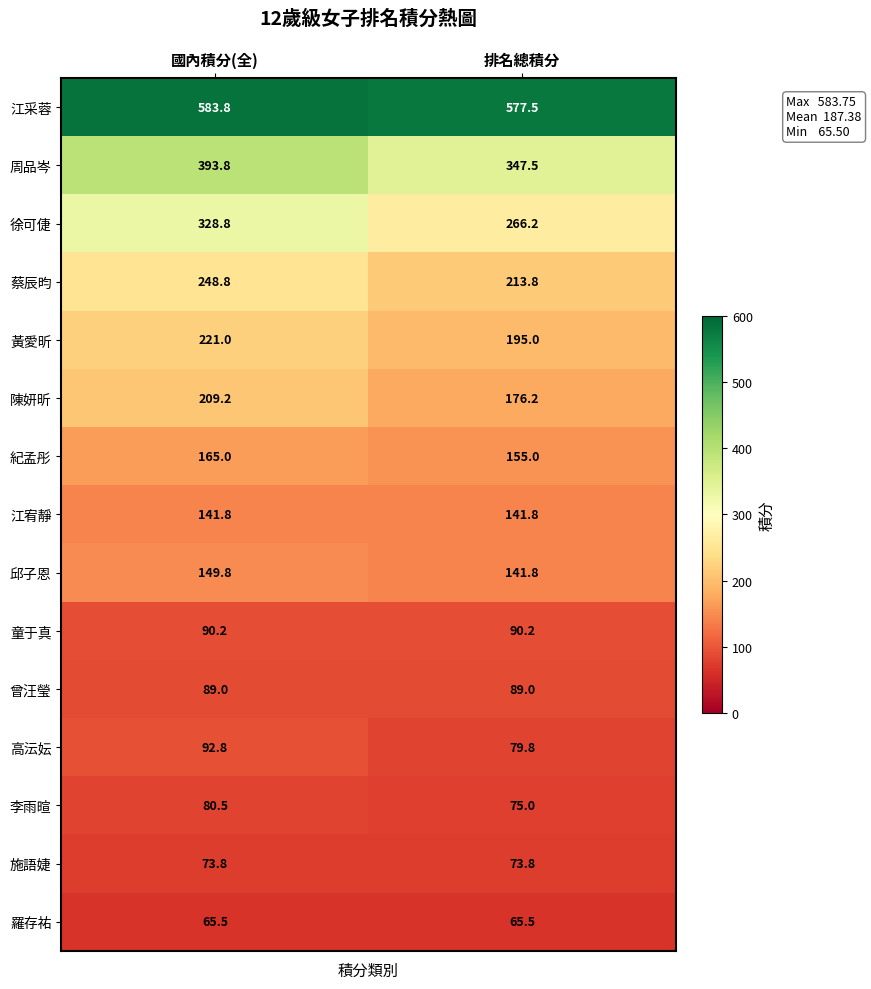

The 陳妍昕 series shows 209.2 at 國內積分(全). True or false?

True